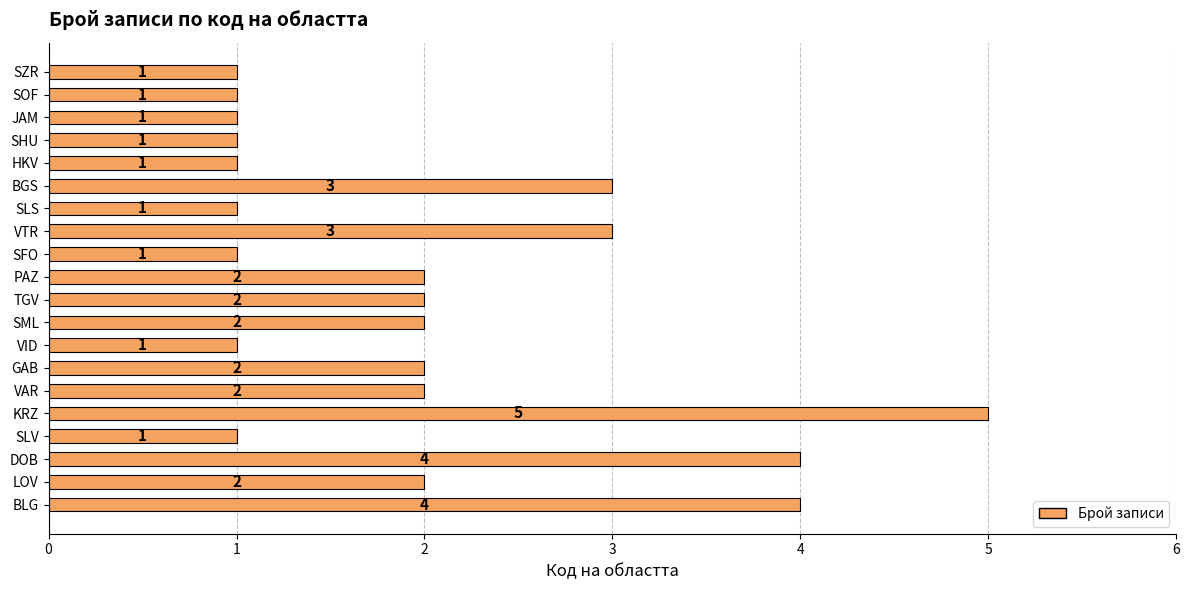

What is the greatest value displayed?

5